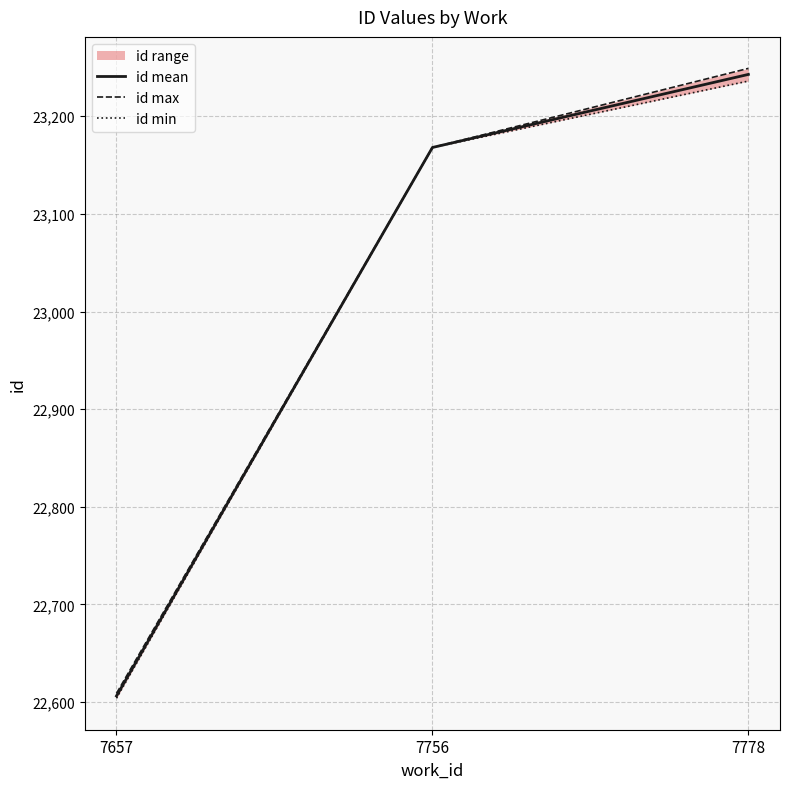

Reading right to left, what are all the values shown in this chart?

id mean: 7778=23242.8	7756=23168.0	7657=22606.3
id max: 7778=23249.0	7756=23168.0	7657=22609.0
id min: 7778=23236.0	7756=23168.0	7657=22604.0